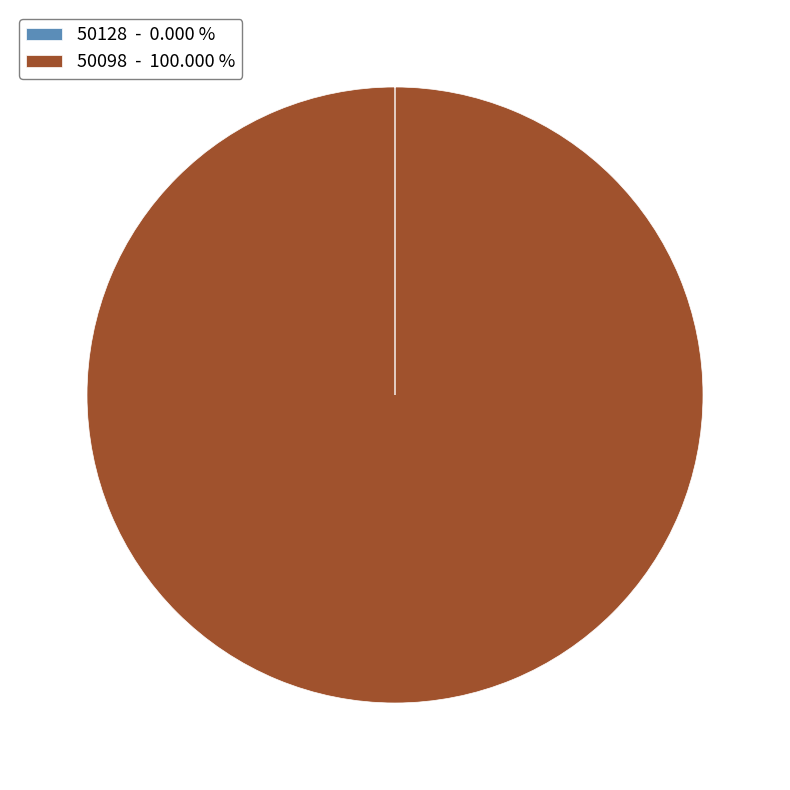

Does 50098 - 100.000 % account for over 50% of the chart?

Yes